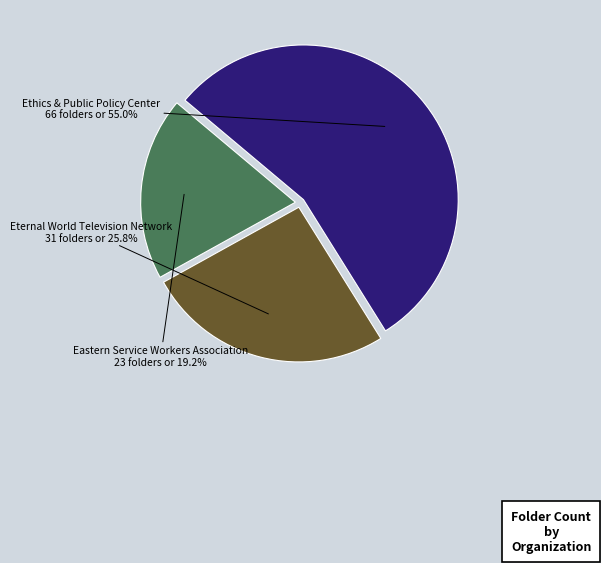

Is there a majority slice in this chart?

Yes